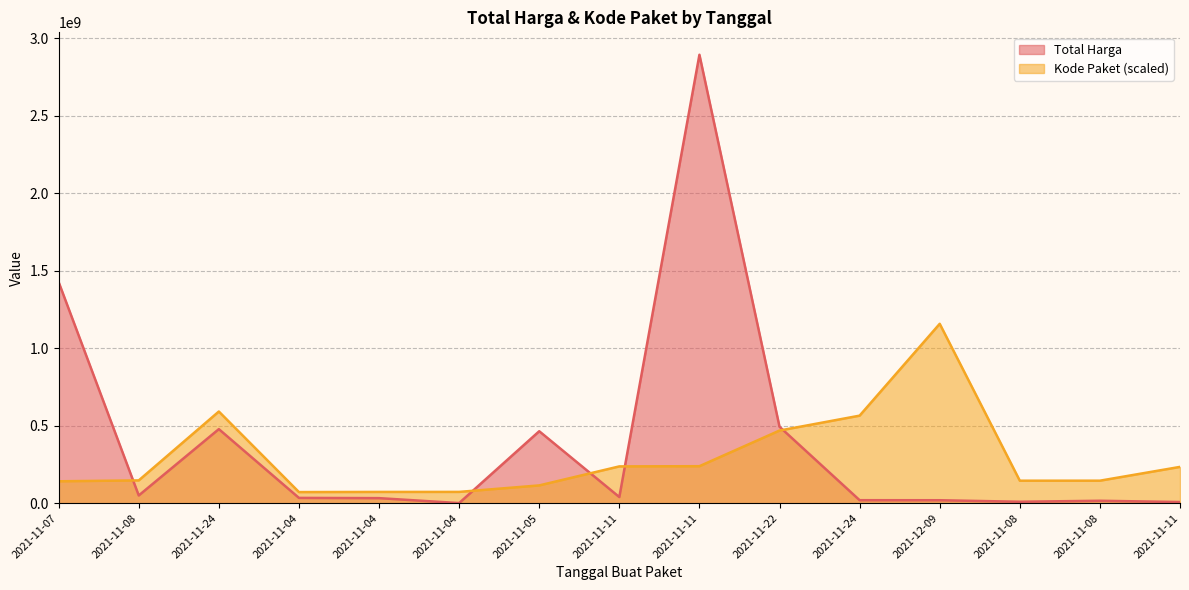

What is the maximum value shown in the chart?

2892122000.0